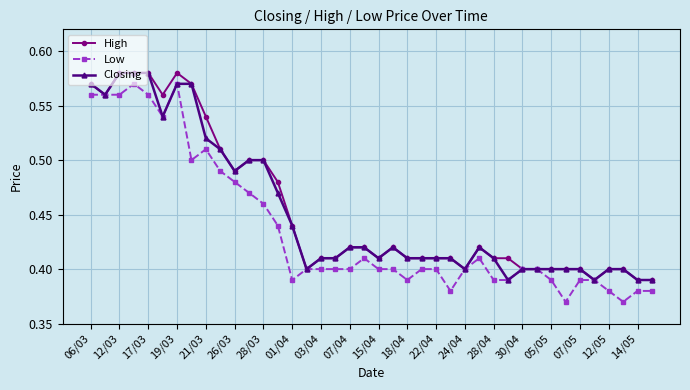

At how many categories does at least one series exceed 0?

40